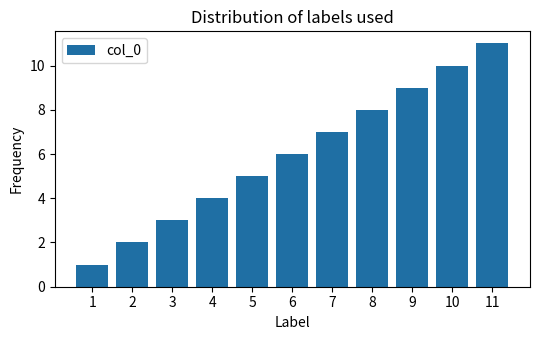

How many categories are shown in the chart?

11